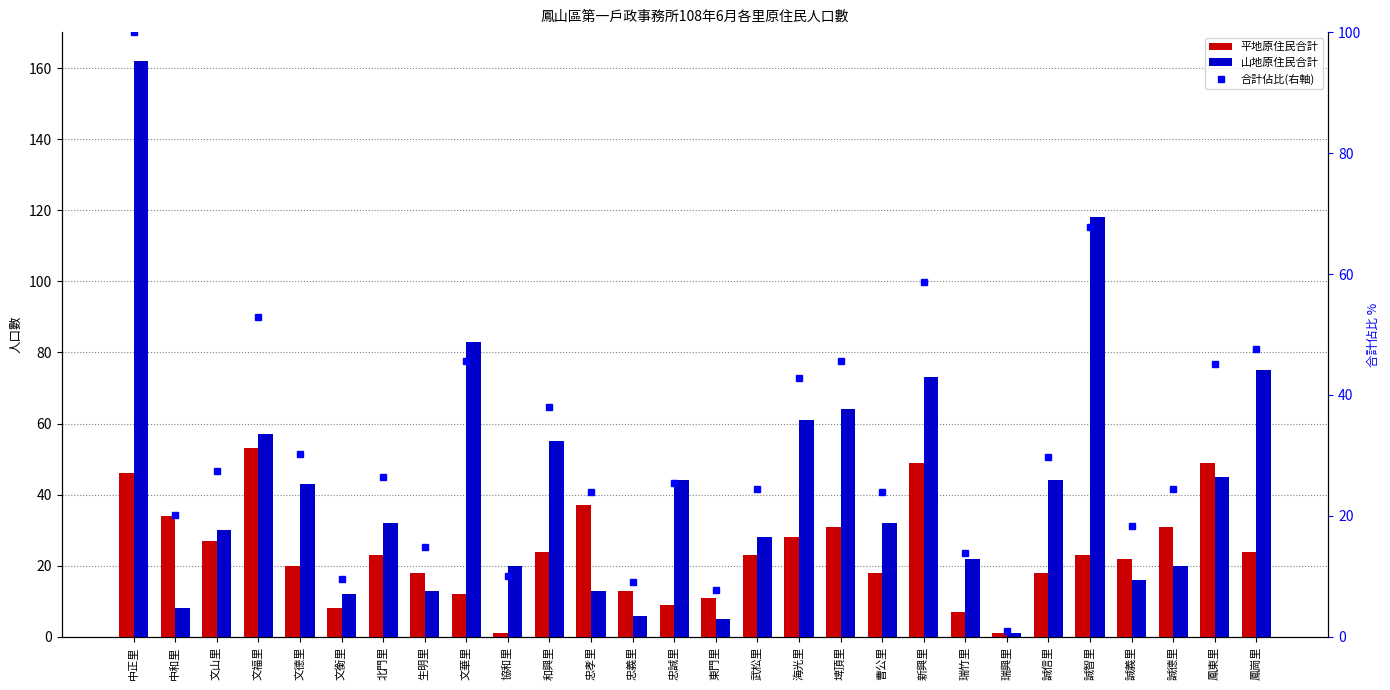

Rank the series by their maximum value, from lowest to highest.

平地原住民合計, 合計佔比(右軸), 山地原住民合計